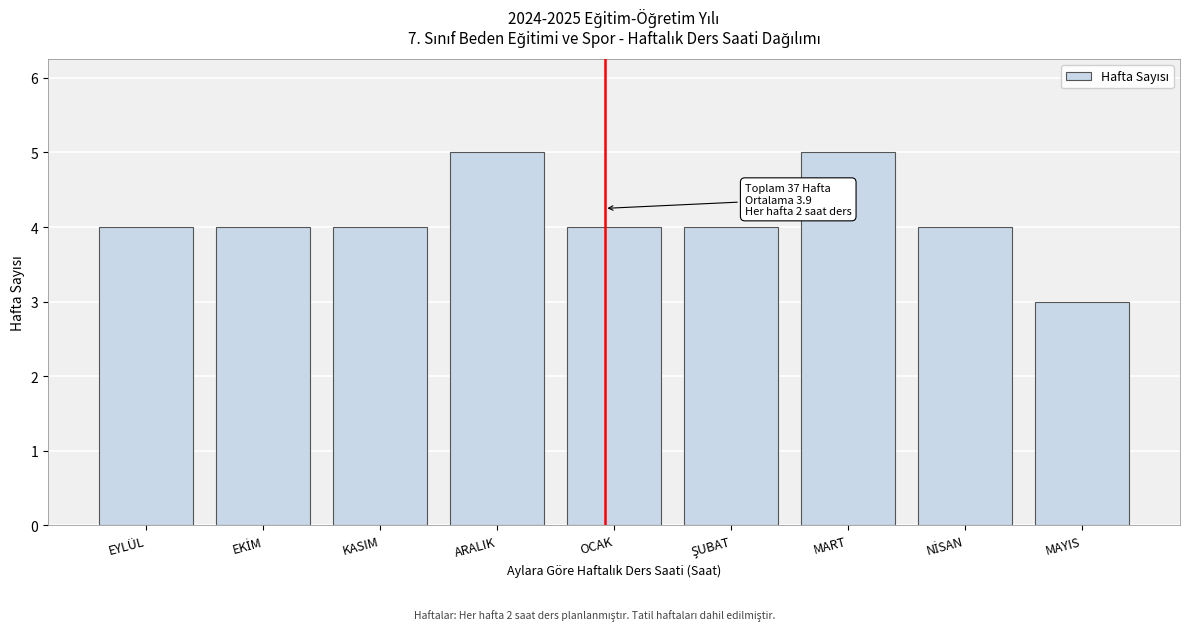

Reading left to right, extract all data points from this chart.

4	4	4	5	4	4	5	4	3